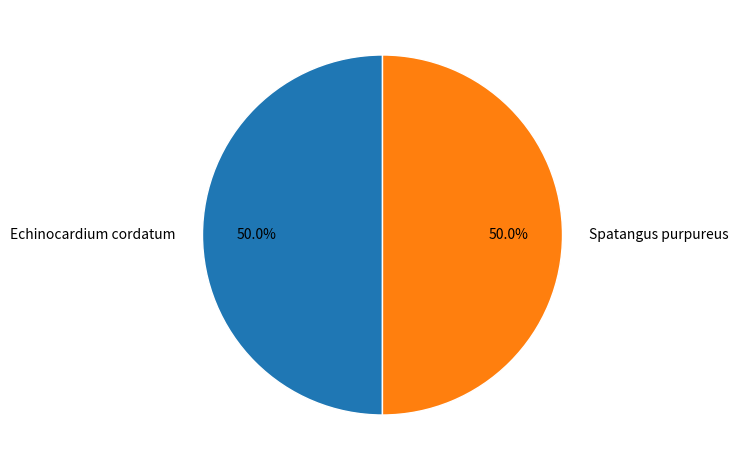

What is the ratio of the value at Spatangus purpureus to the value at Echinocardium cordatum?

1.0